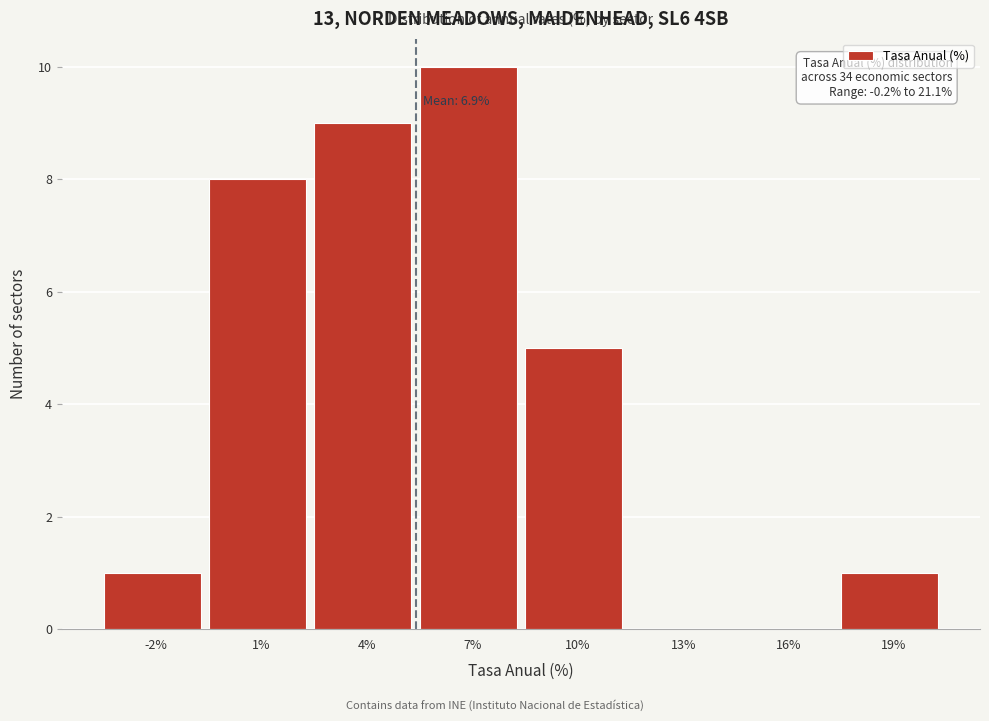

Reading right to left, what are all the values shown in this chart?

19%=1	16%=0	13%=0	10%=5	7%=10	4%=9	1%=8	-2%=1